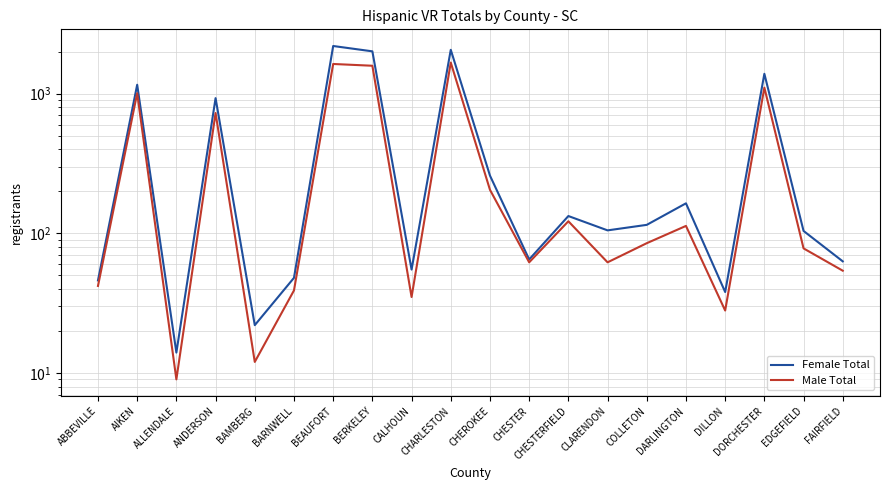

Which series changed the most between ALLENDALE and BEAUFORT?

Female Total